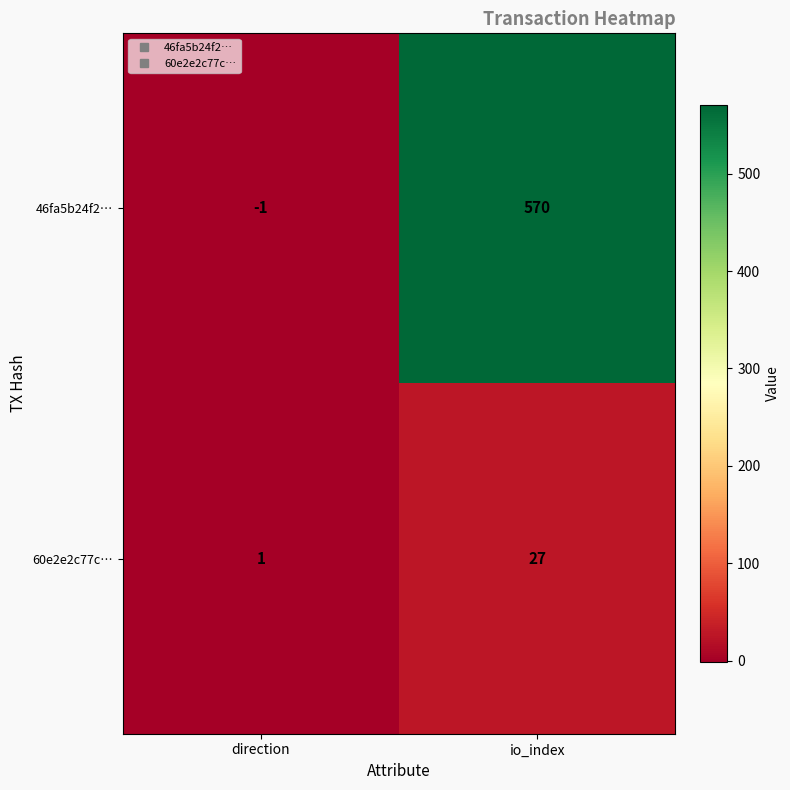

Between direction and io_index, which series saw the biggest shift?

46fa5b24f2…